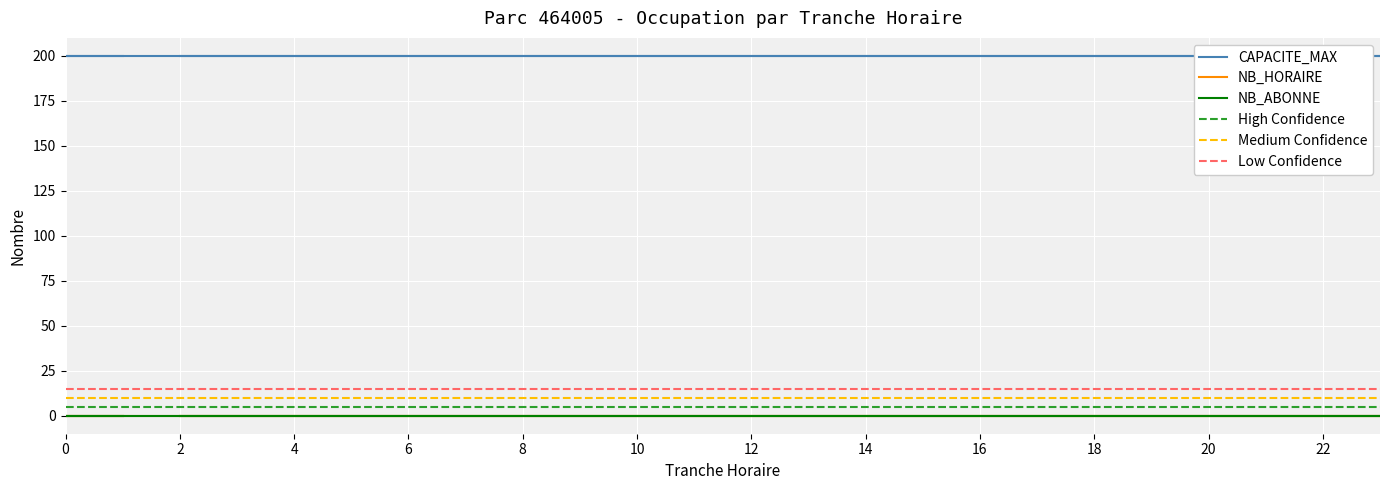

At how many categories does at least one series exceed 117?

24